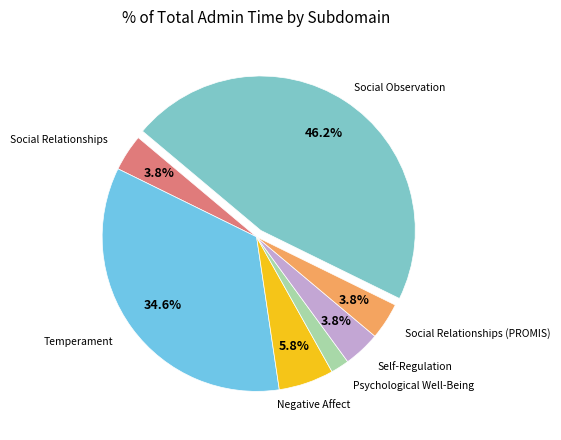

Count the number of slices in the pie.

7